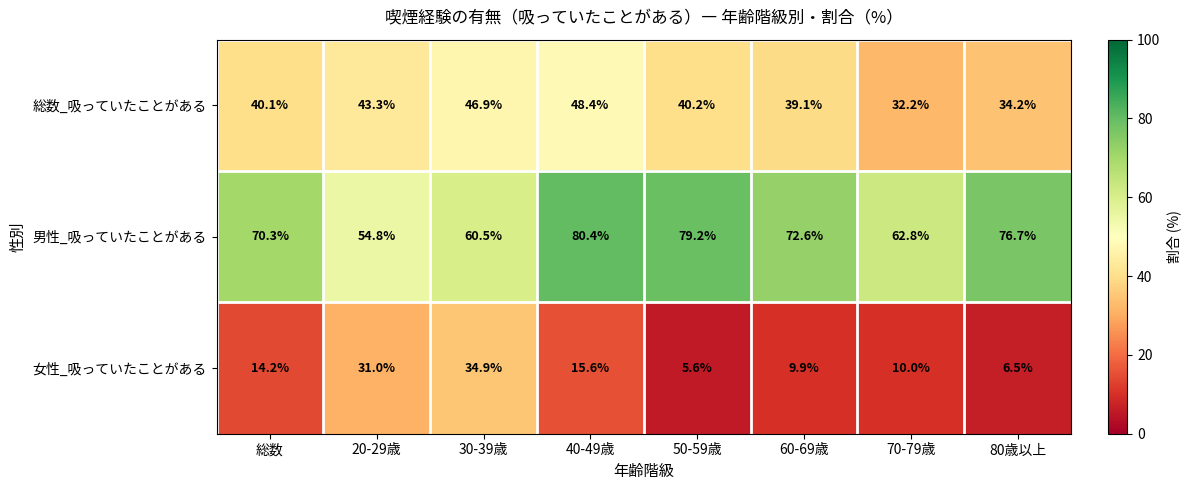

What is the spread (max minus min) of values at 20-29歳?

23.8